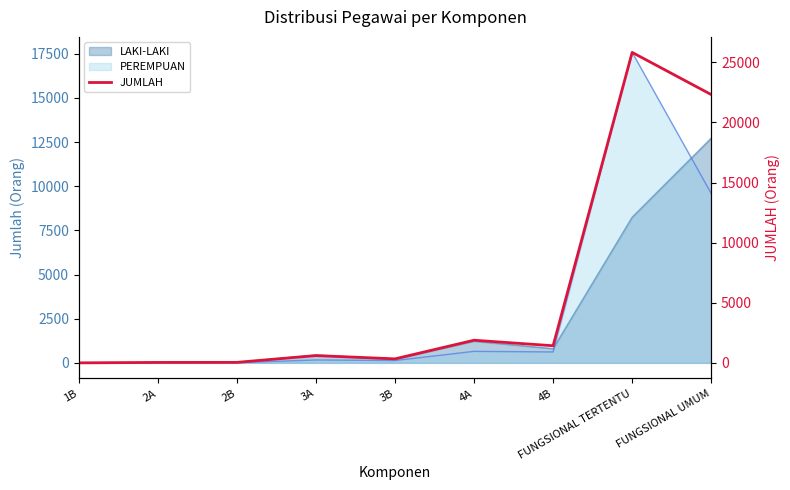

Reading right to left, what are all the values shown in this chart?

FUNGSIONAL UMUM=22313	FUNGSIONAL TERTENTU=25820	4B=1425	4A=1884	3B=335	3A=607	2B=43	2A=37	1B=2